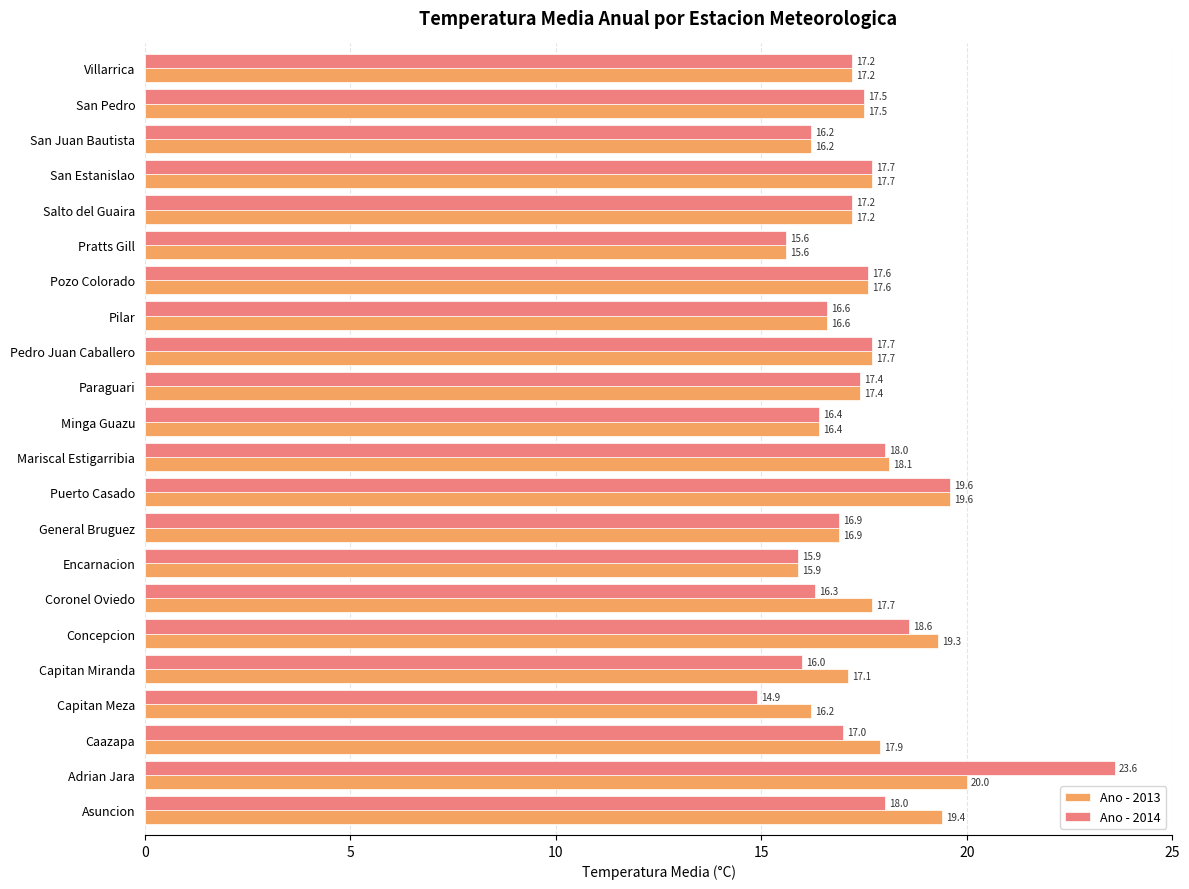

What is the total value across all series at Encarnacion?

31.8